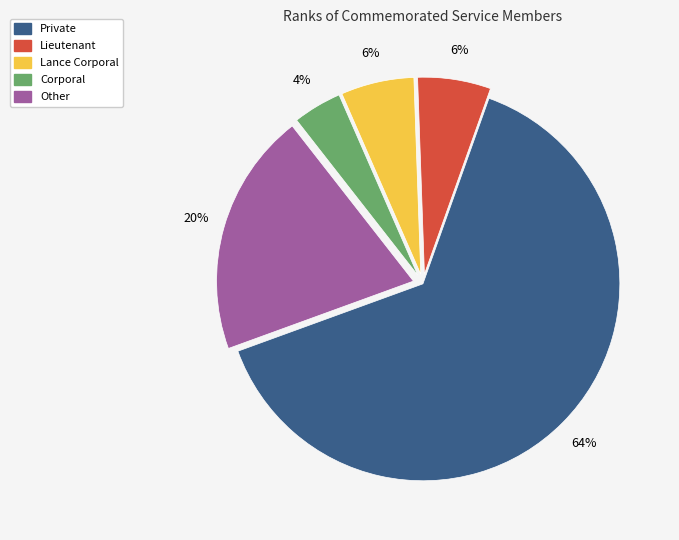

Approximately how many times larger is the value at Lance Corporal compared to Corporal?

1.5